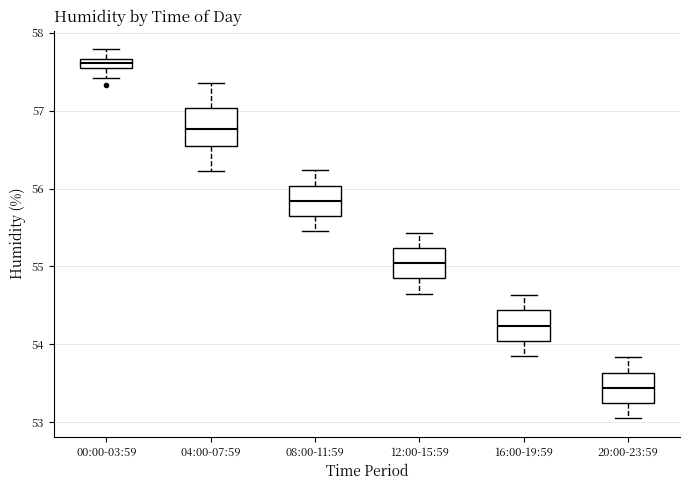

Comparing the boxes themselves (not the whiskers), which one is the tallest?

04:00-07:59